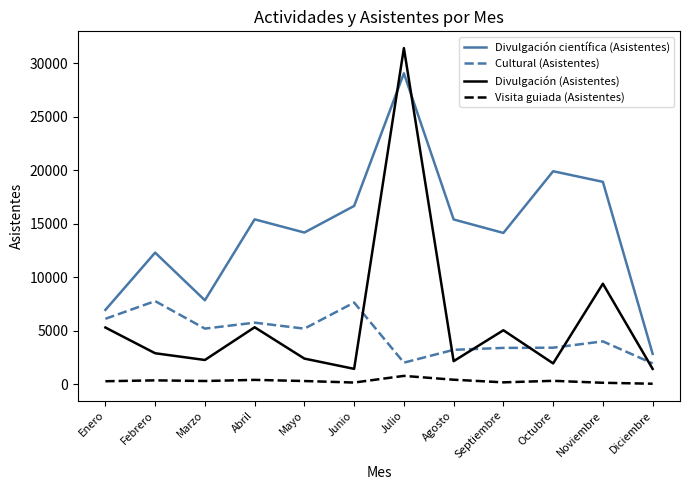

What is the difference between the Visita guiada (Asistentes) values at Agosto and Abril?

16